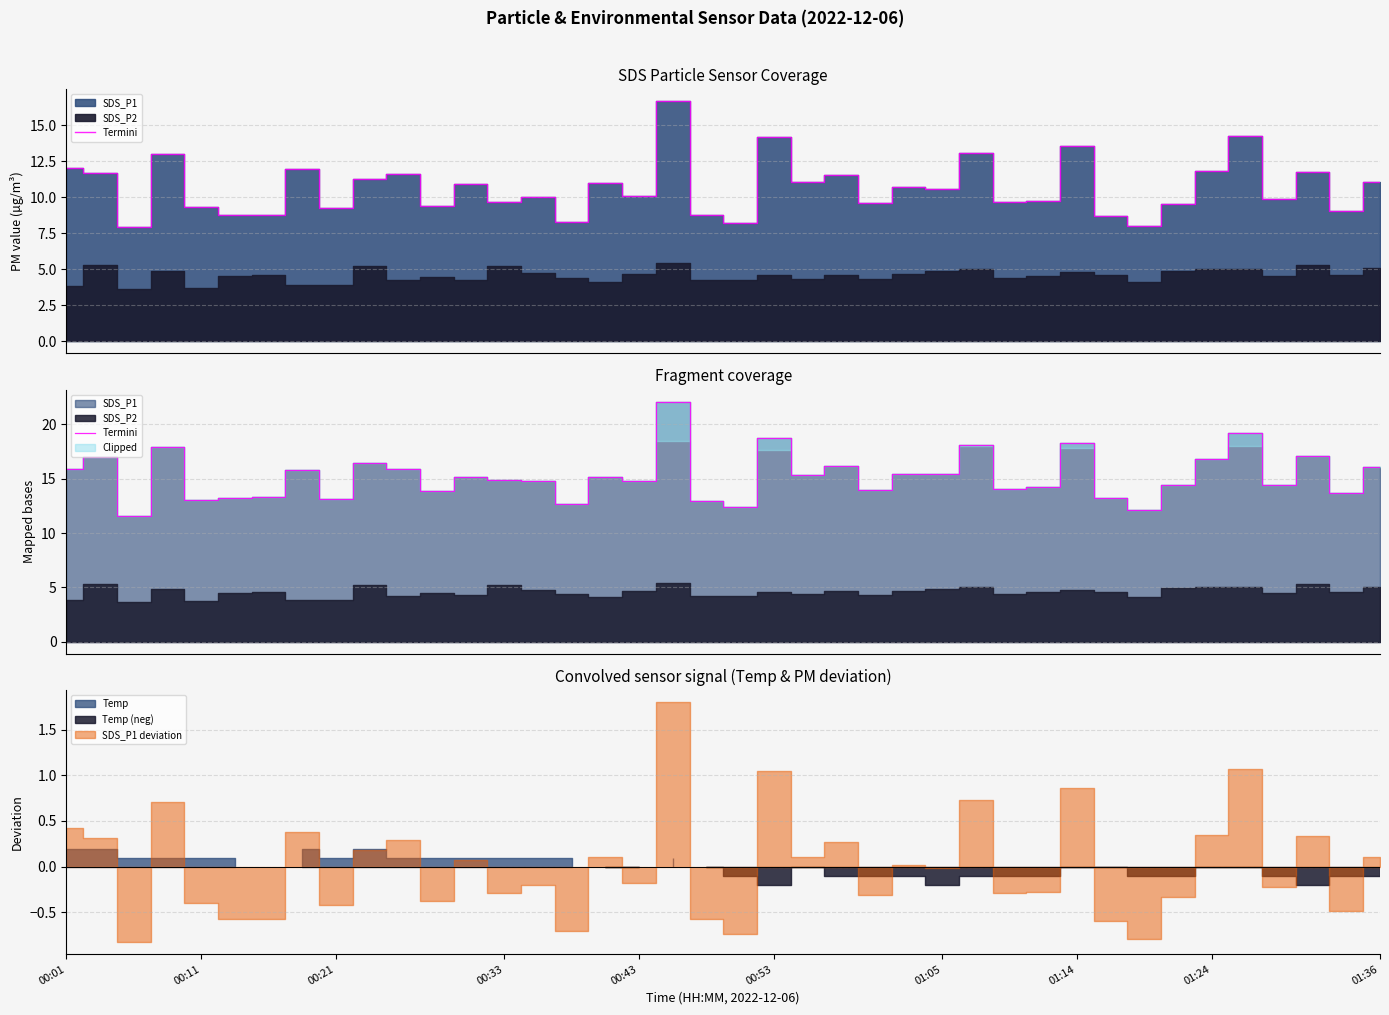

What is the label of the 9th point from the left?

00:21